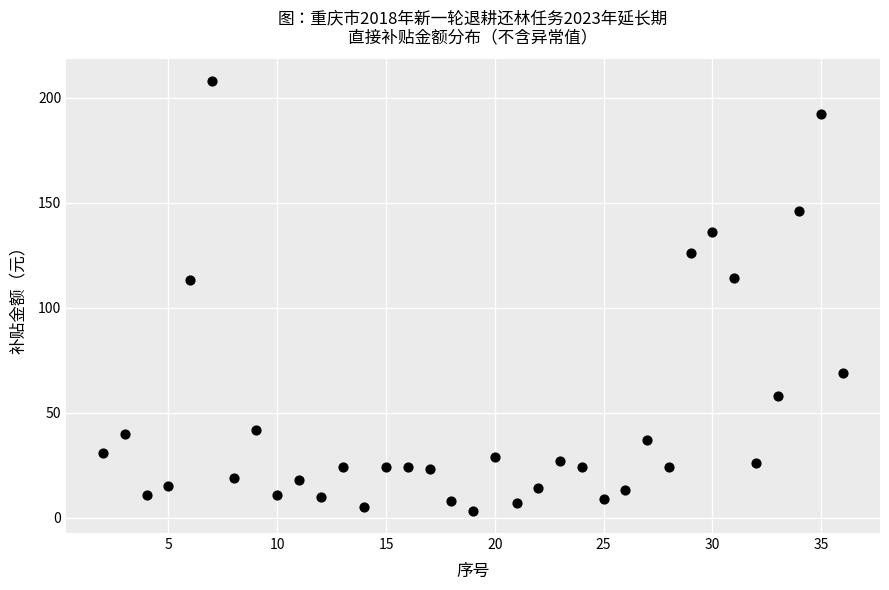

What is the range of X values (max minus min)?

34